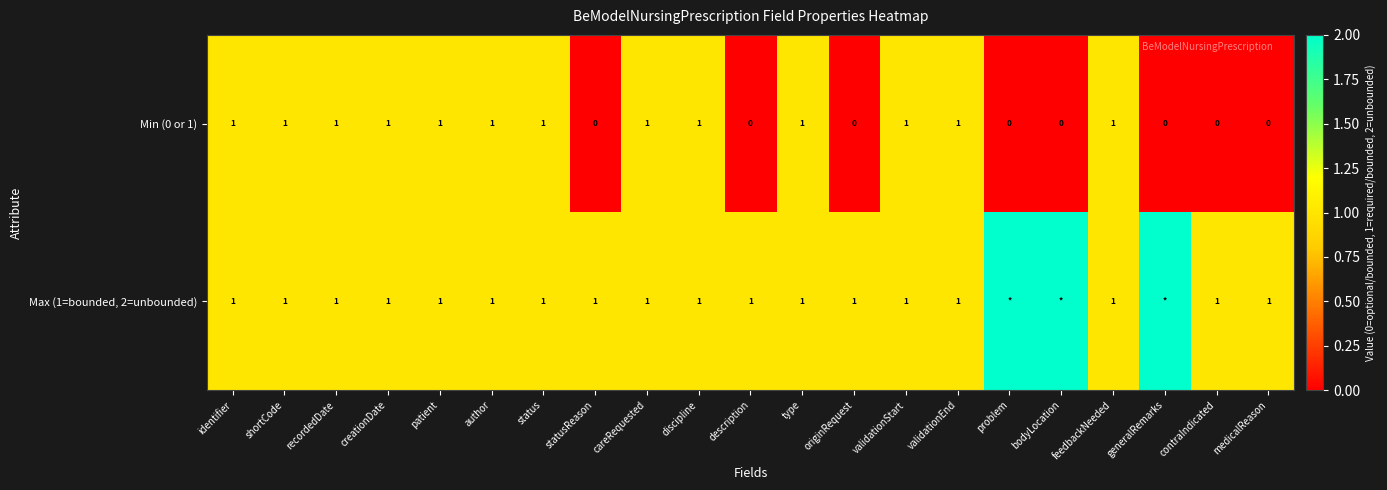

The value of Min (0 or 1) at medicalReason is 0. True or false?

True